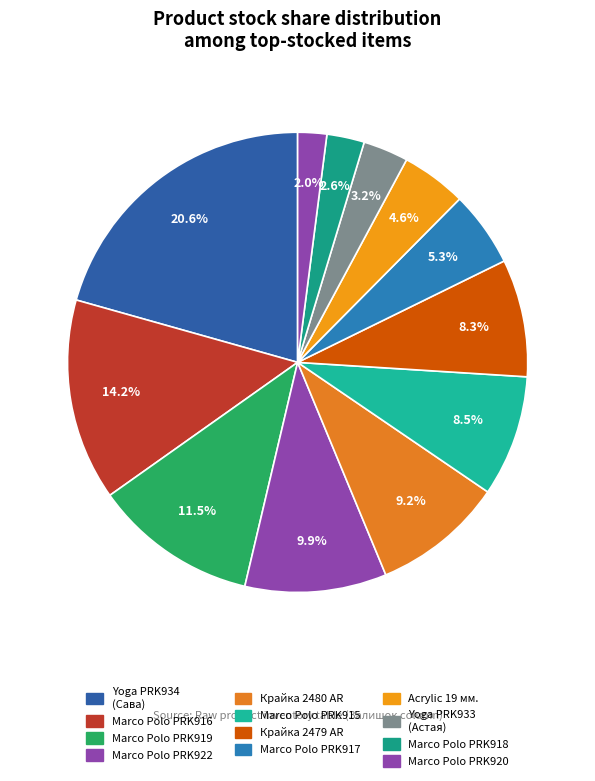

To the nearest percent, what is the difference between the largest and smallest slice percentages?

19%